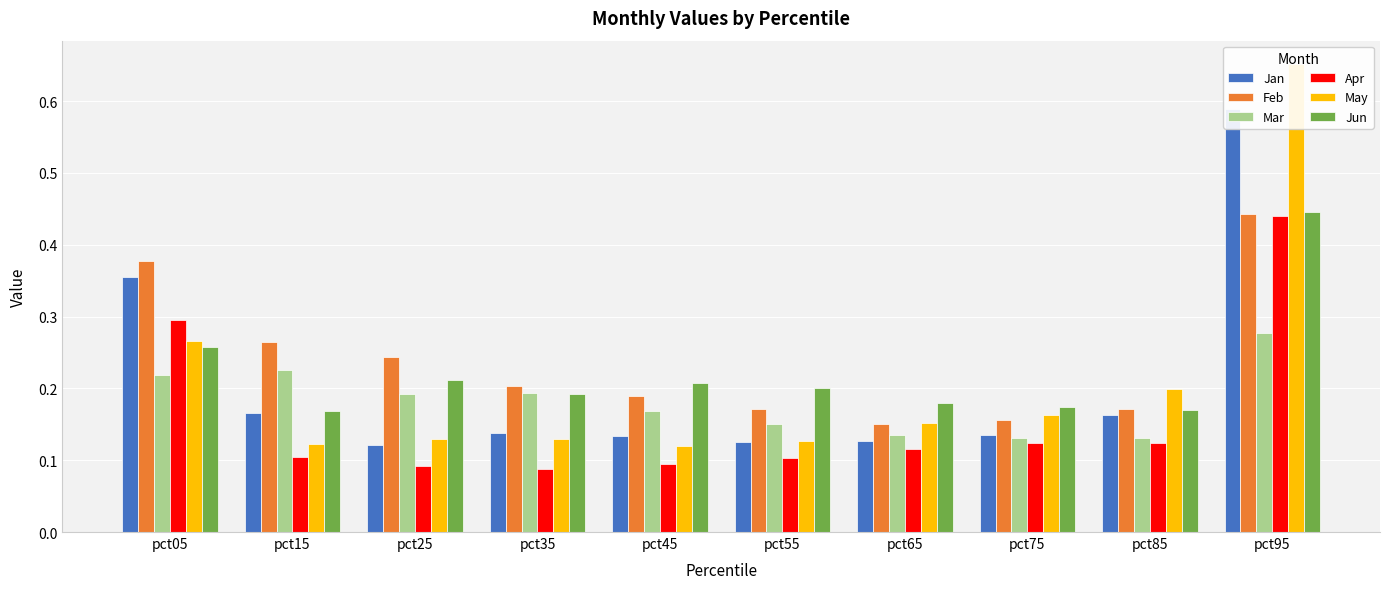

What is the difference between the second highest and minimum values in the Jun series?

0.1